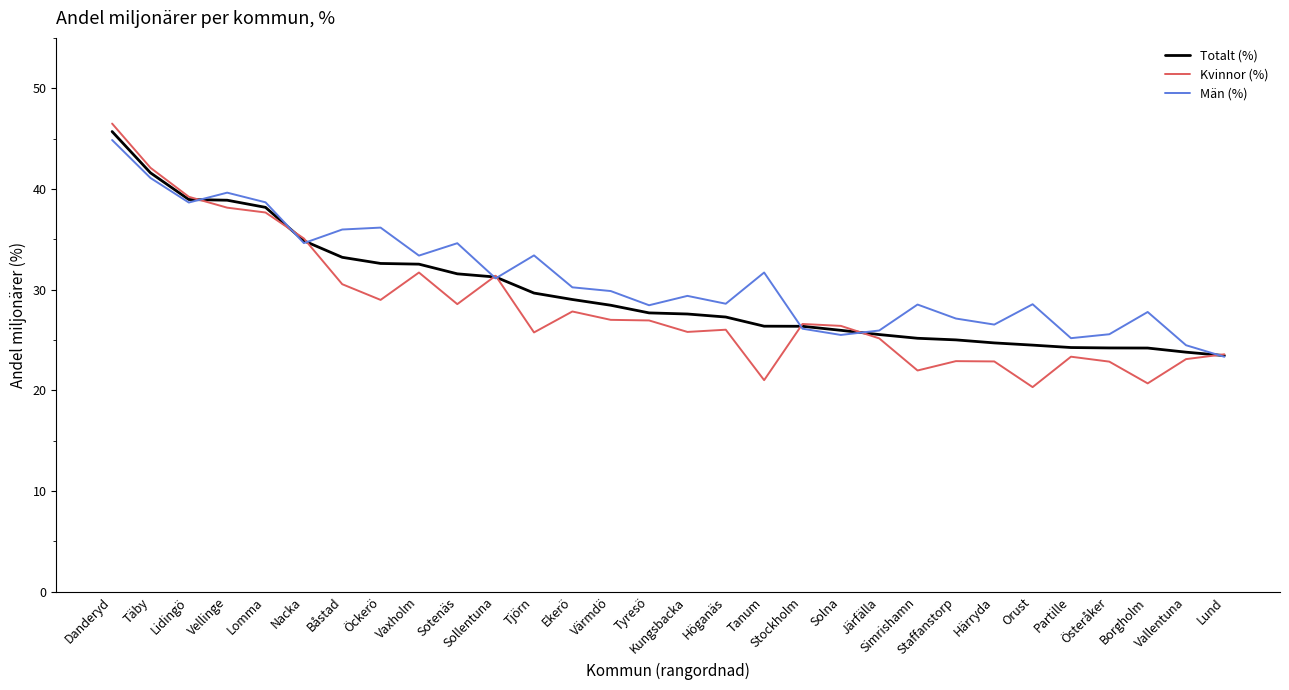

What is the lowest value of the Män (%) series?

23.3